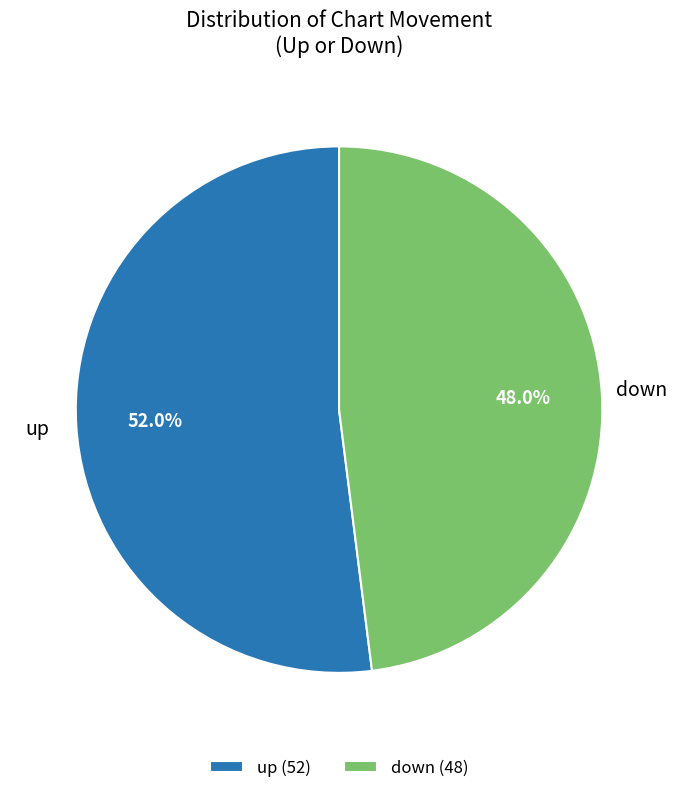

To the nearest percent, what is the difference between the down and up slice percentages?

4%